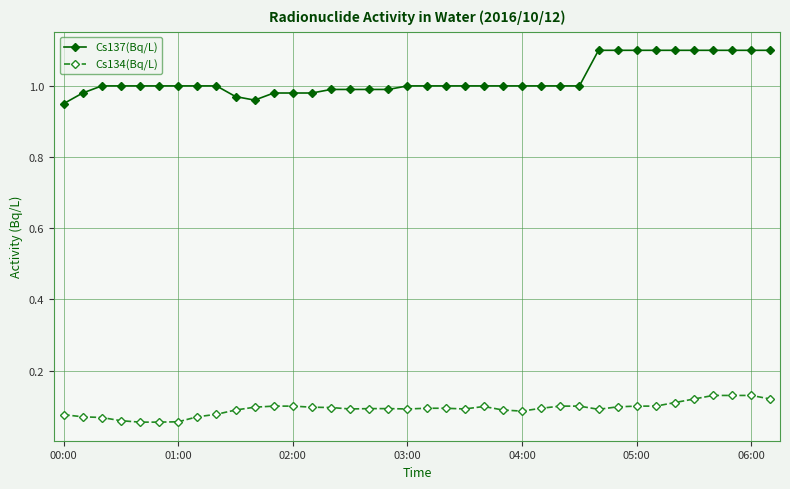

True or false: Cs134(Bq/L) and Cs137(Bq/L) intersect in this chart.

False